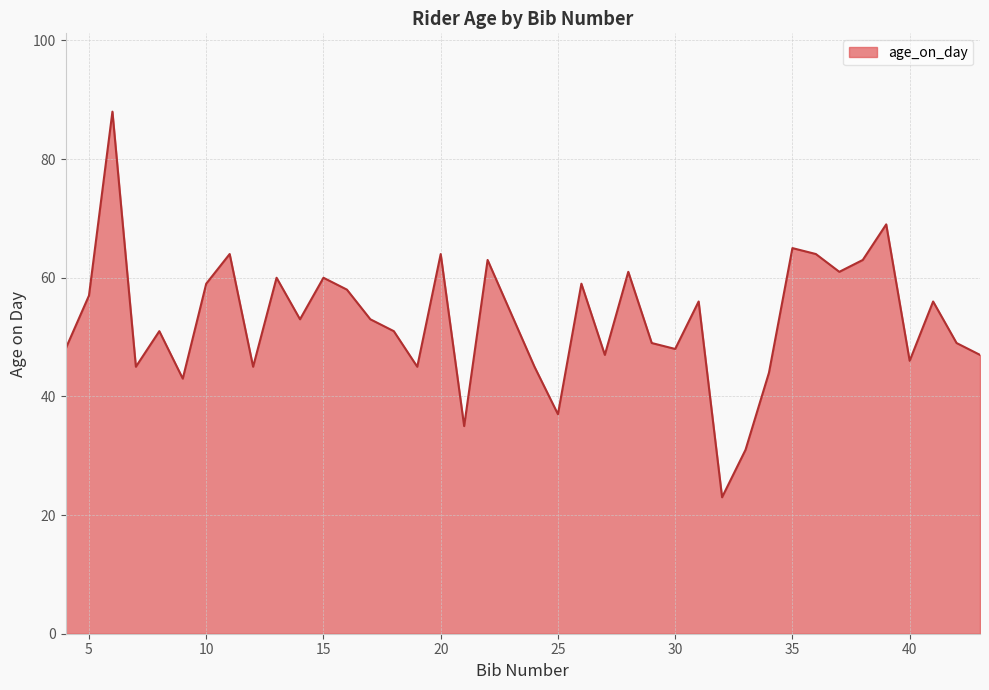

What is the greatest value displayed?

88